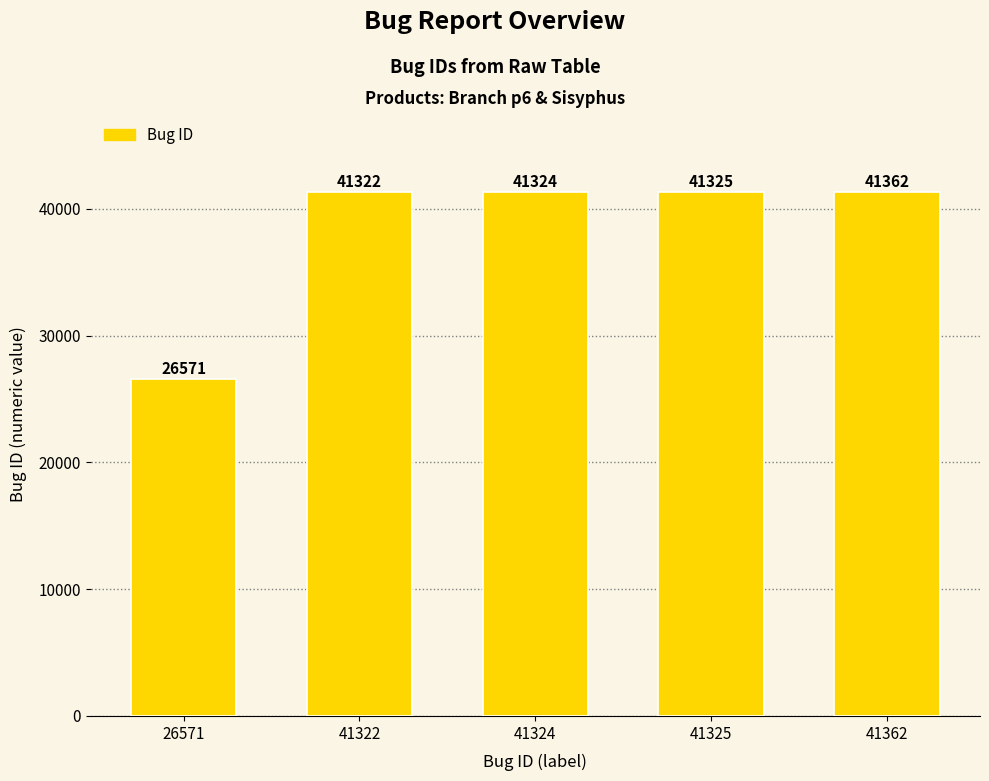

At which category does the chart reach its peak across all series?

41362